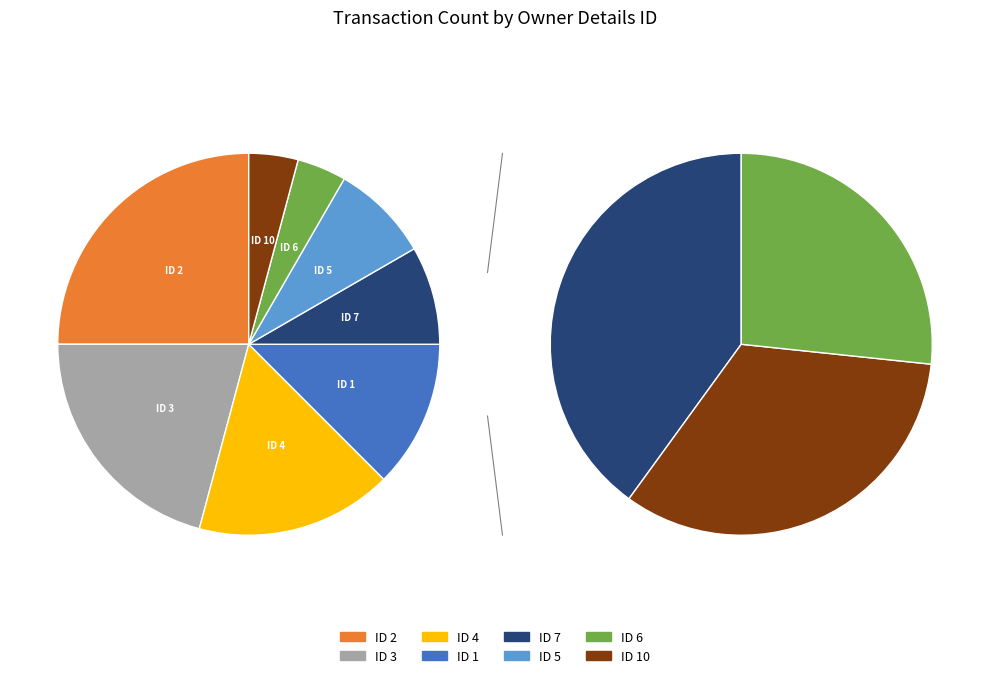

The 6 slice represents 4% of the pie. True or false?

True